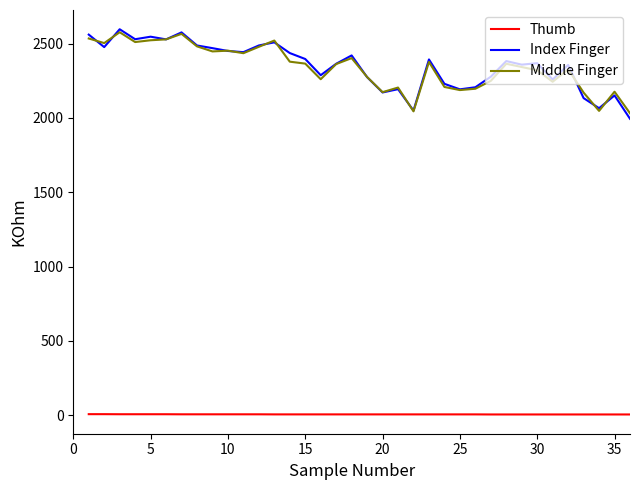

True or false: Index Finger and Thumb cross at least once.

False